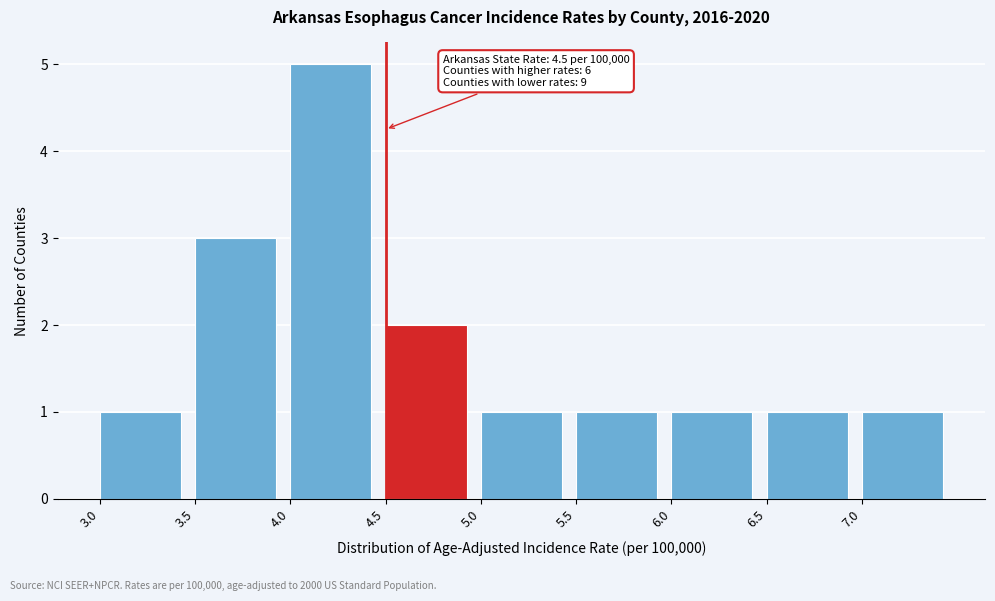

Over which range of the x-axis is the bar tallest?

4.0 to 4.5